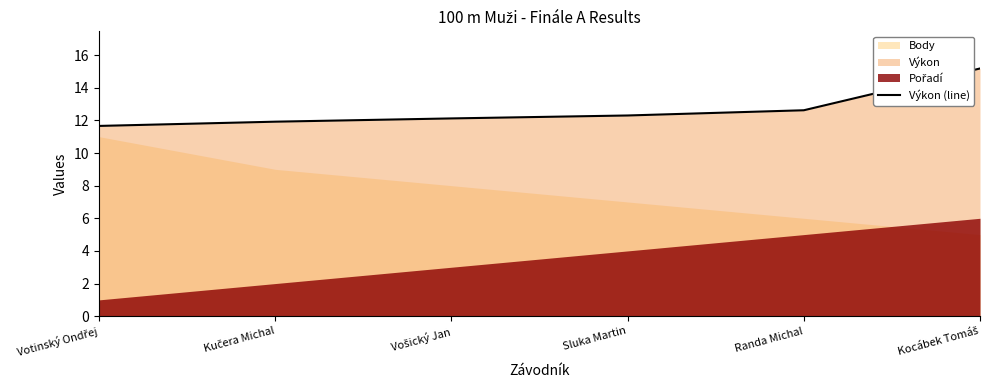

What is the change in value from Vošický Jan to Randa Michal?

+0.5